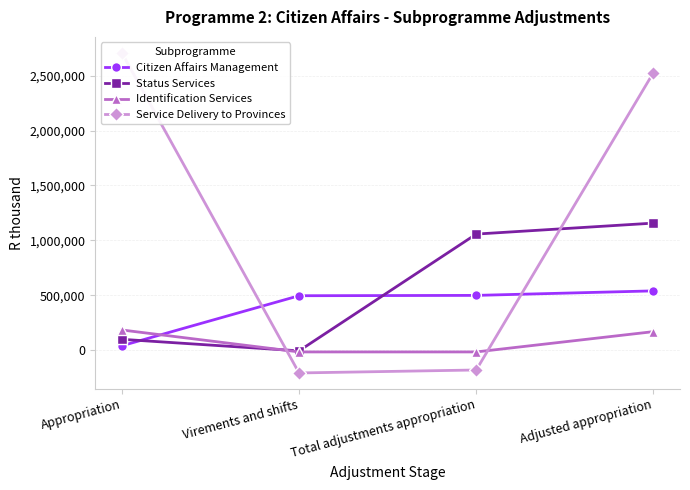

Rank the series at Adjusted appropriation from highest to lowest value.

Service Delivery to Provinces, Status Services, Citizen Affairs Management, Identification Services